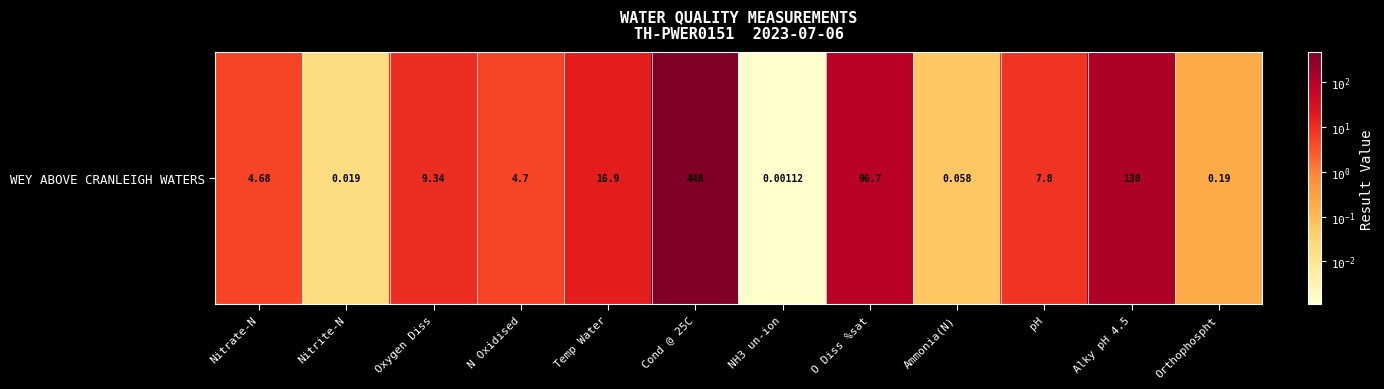

What is the greatest value displayed?

448.0